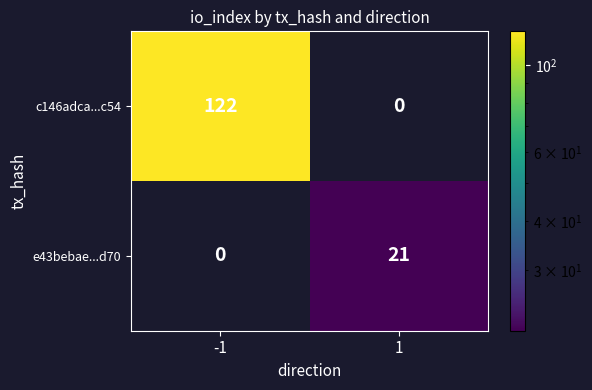

What is the difference between the highest and lowest values at 1?

21